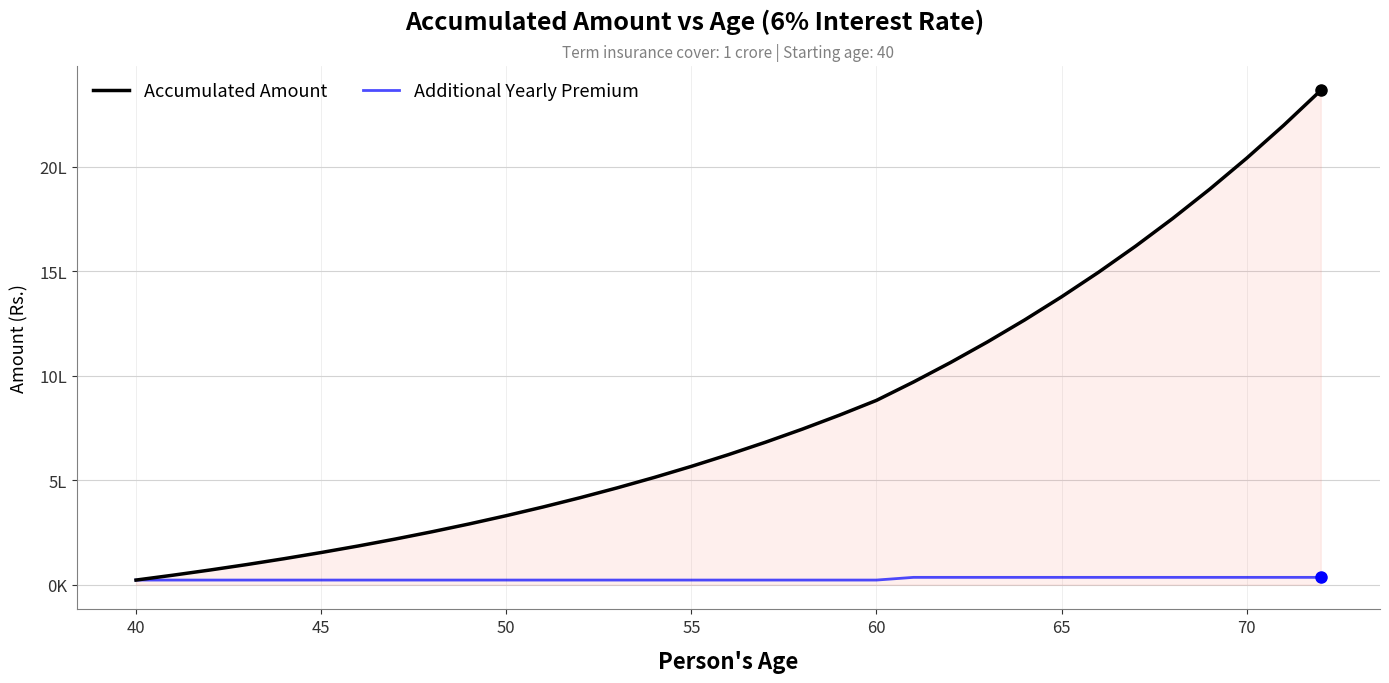

What are all the series names shown in the legend?

Accumulated Amount, Additional Yearly Premium